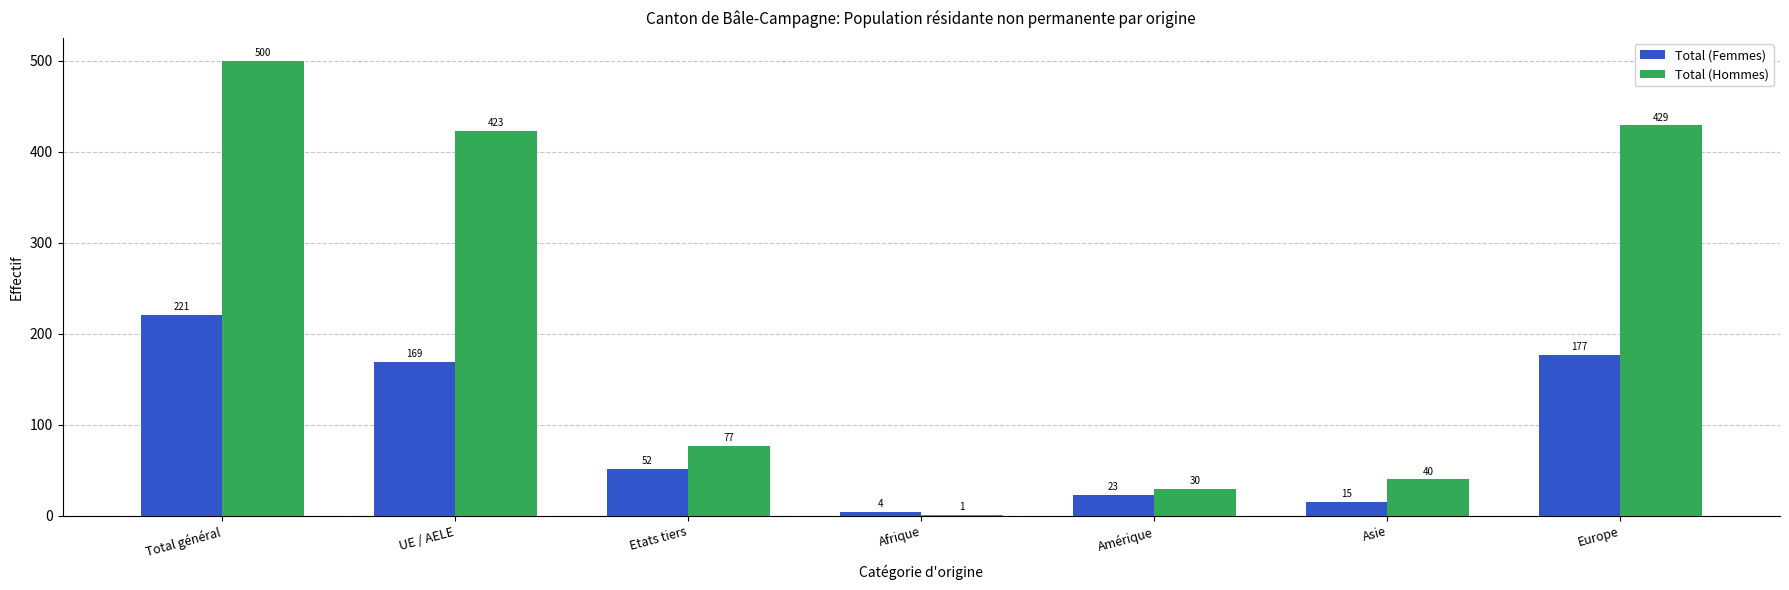

How many groups of bars are there?

7